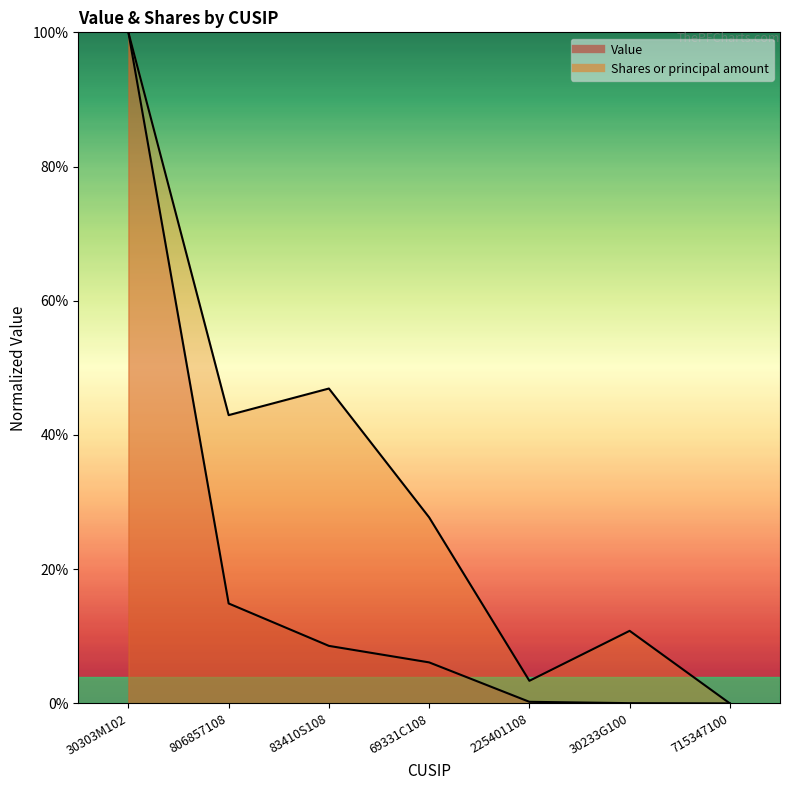

How many values in the Value series are below 6?

3